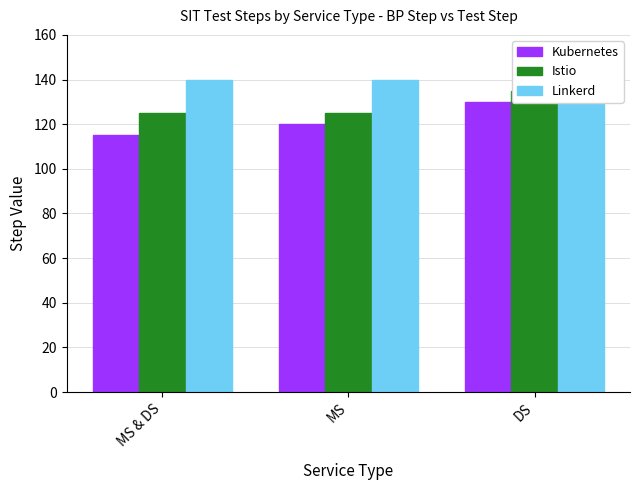

Between MS & DS and DS, which series saw the biggest shift?

Kubernetes